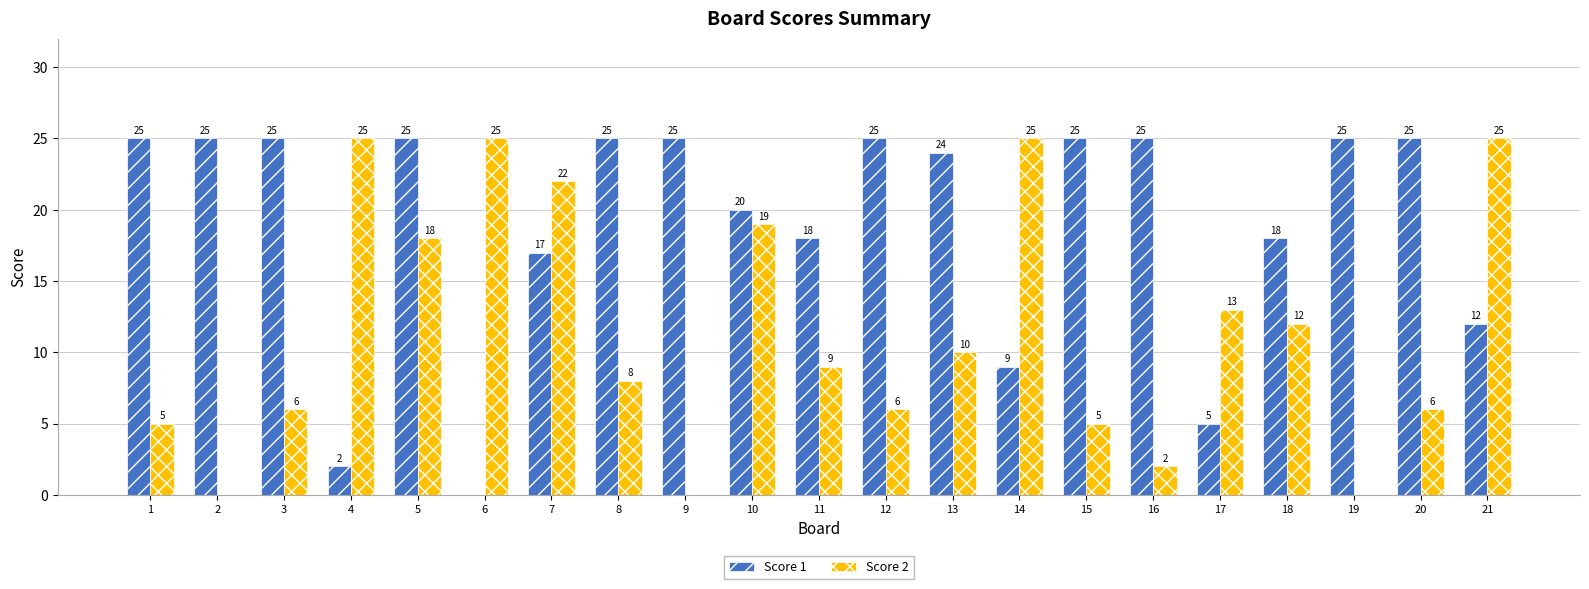

Is it true that Score 2 equals 5 at 1?

True